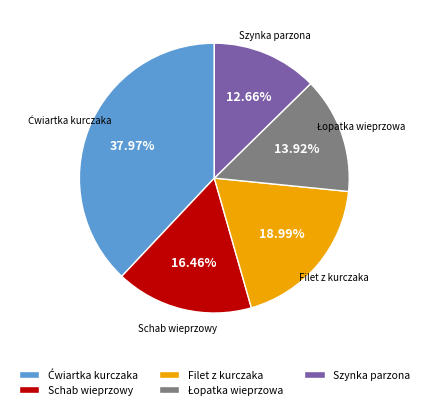

Between Filet z kurczaka and Szynka parzona, which is larger?

Filet z kurczaka